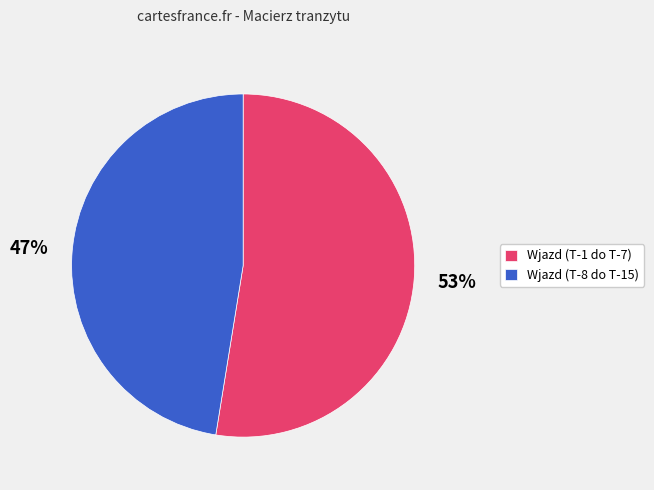

How many segments does this pie chart have?

2